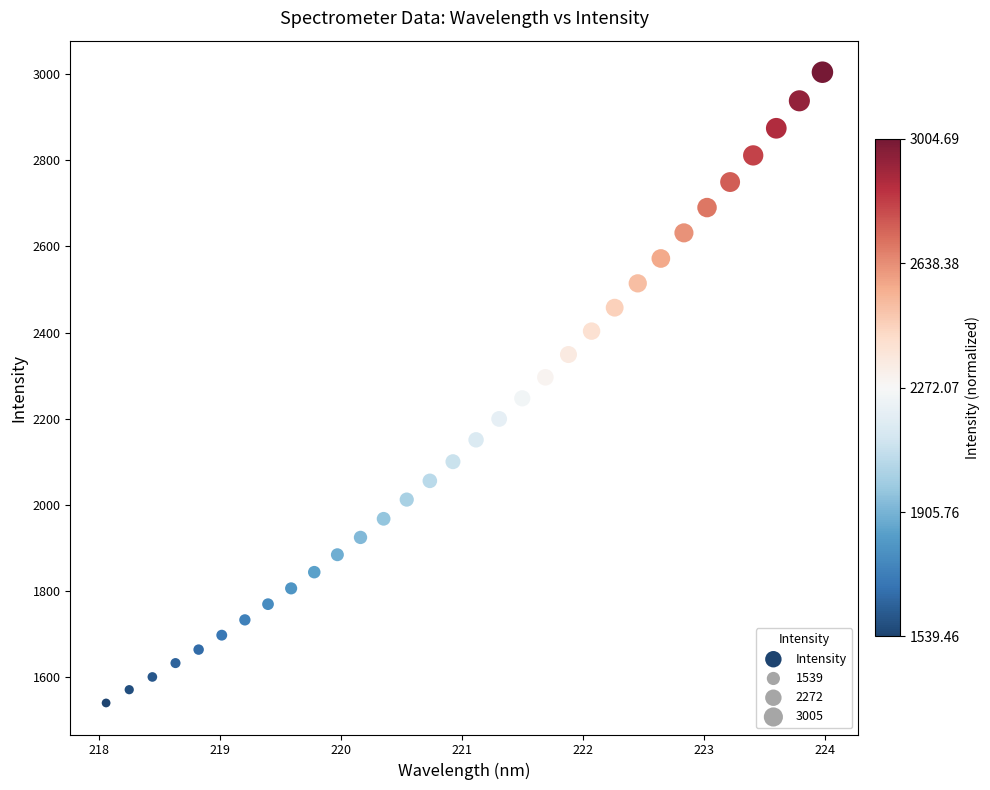

What is the range of X values (max minus min)?

5.9